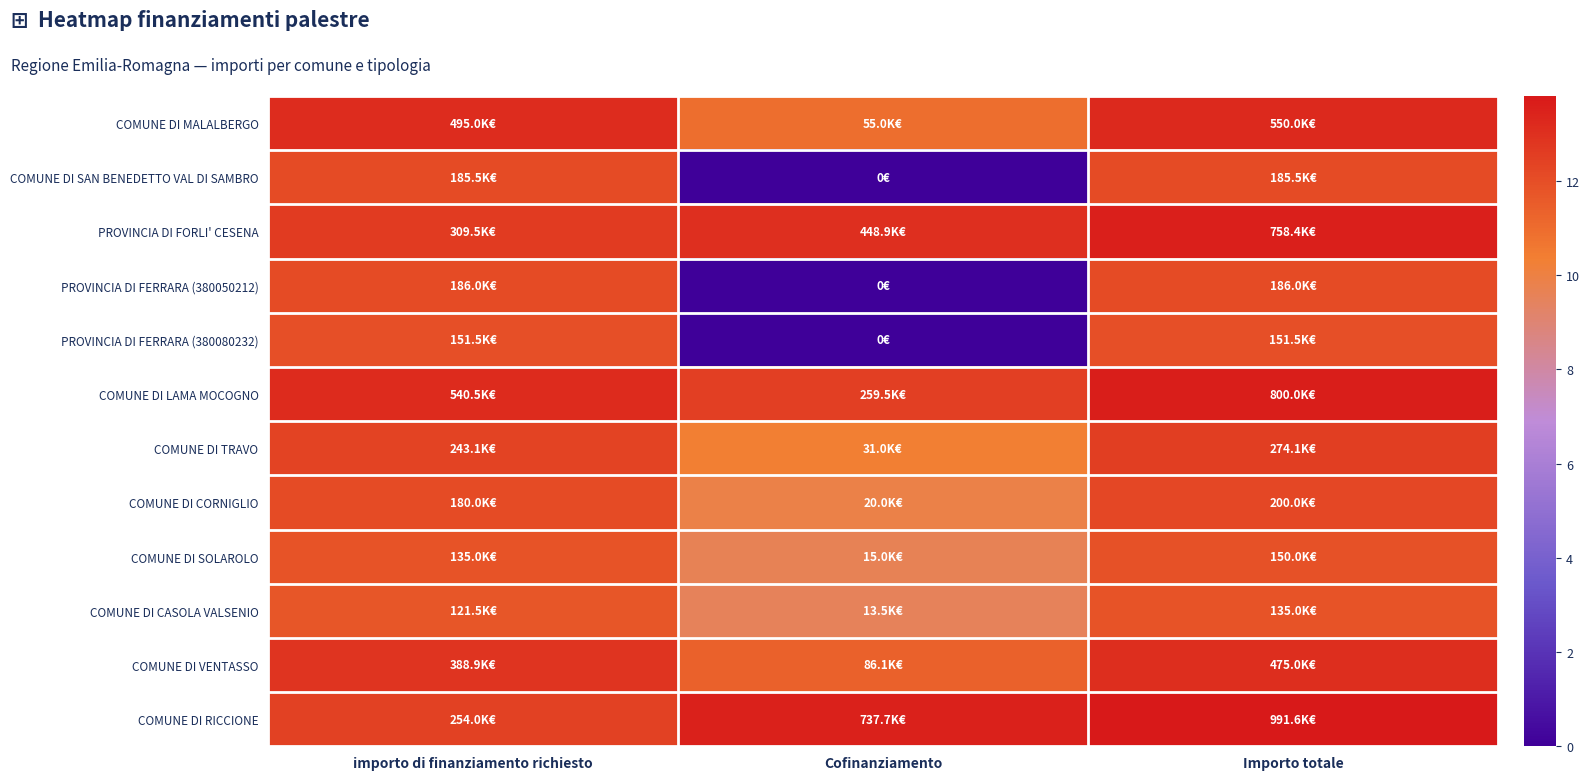

Which label corresponds to the largest value in the chart?

Importo totale